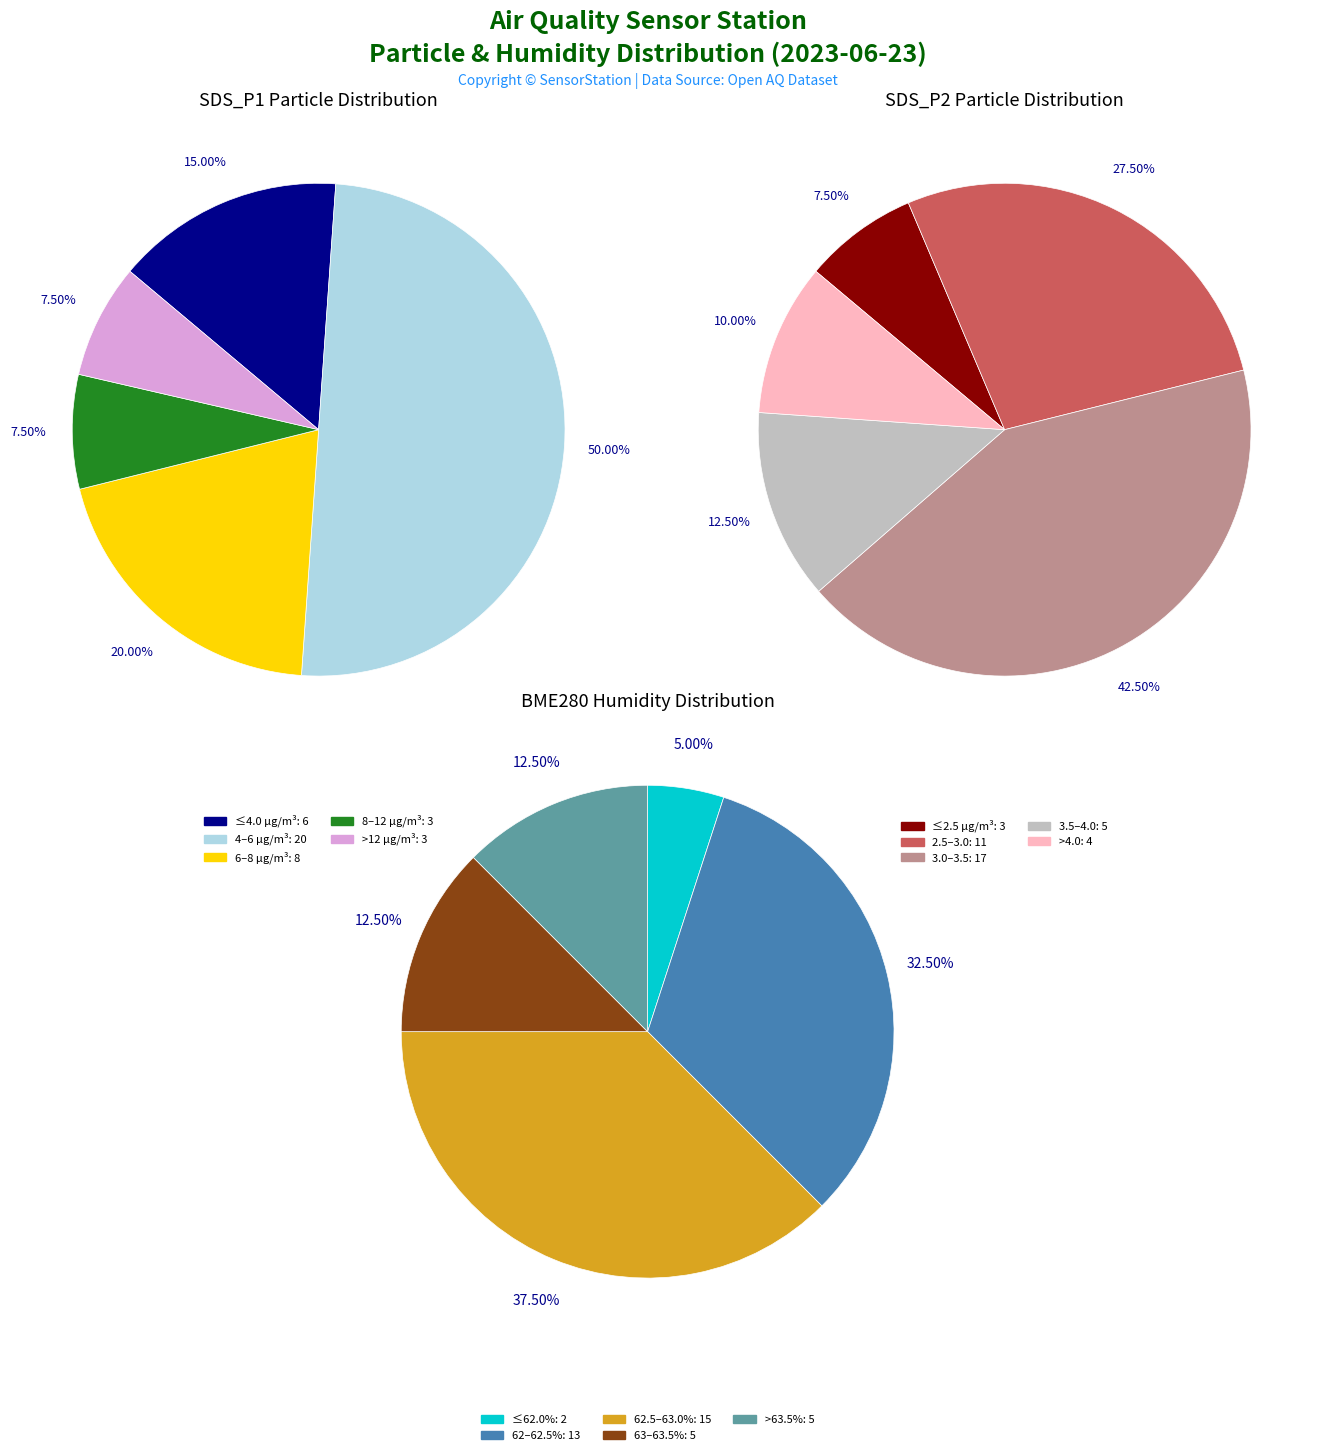

Is there a majority slice in this chart?

No